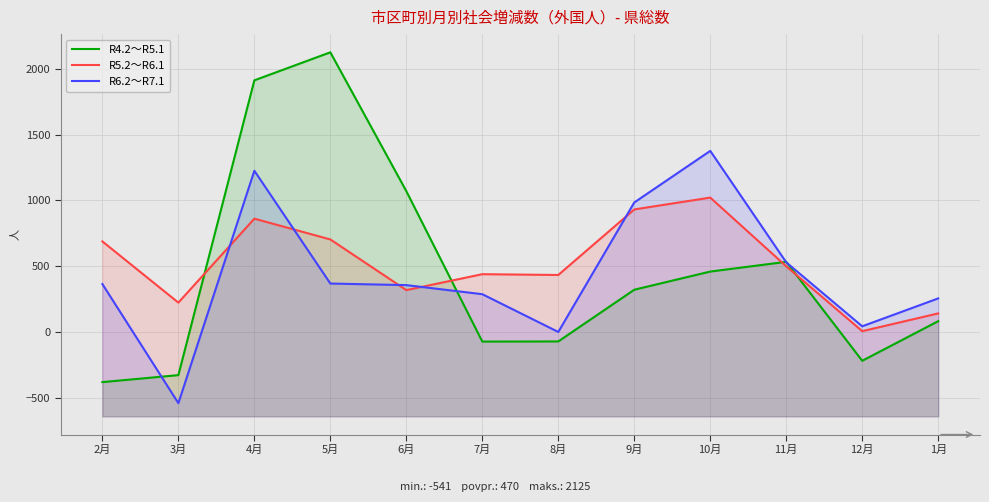

Where does the R6.2～R7.1 series first go above 364?

4月